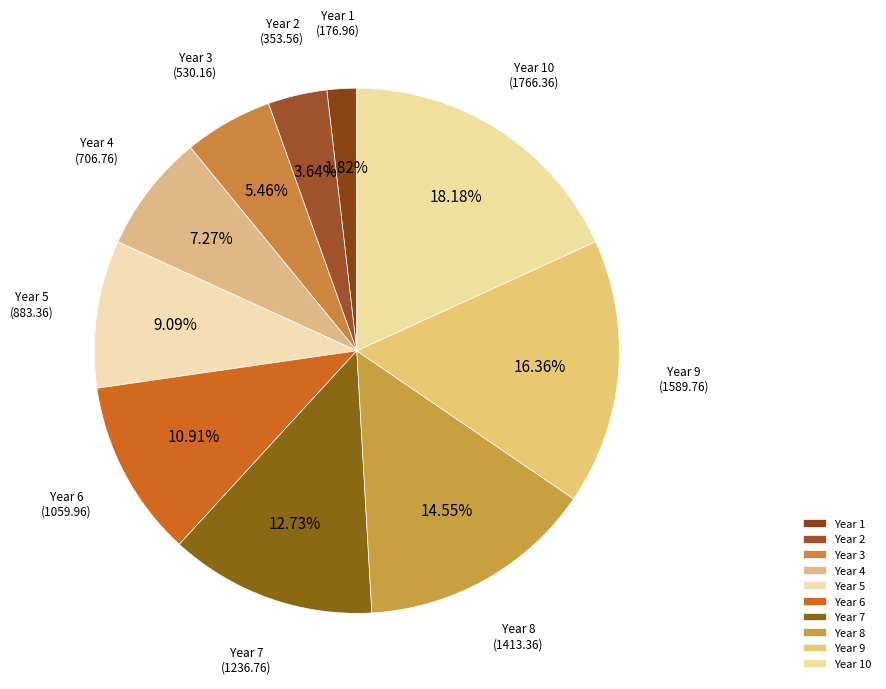

How many slices are in this pie chart?

10